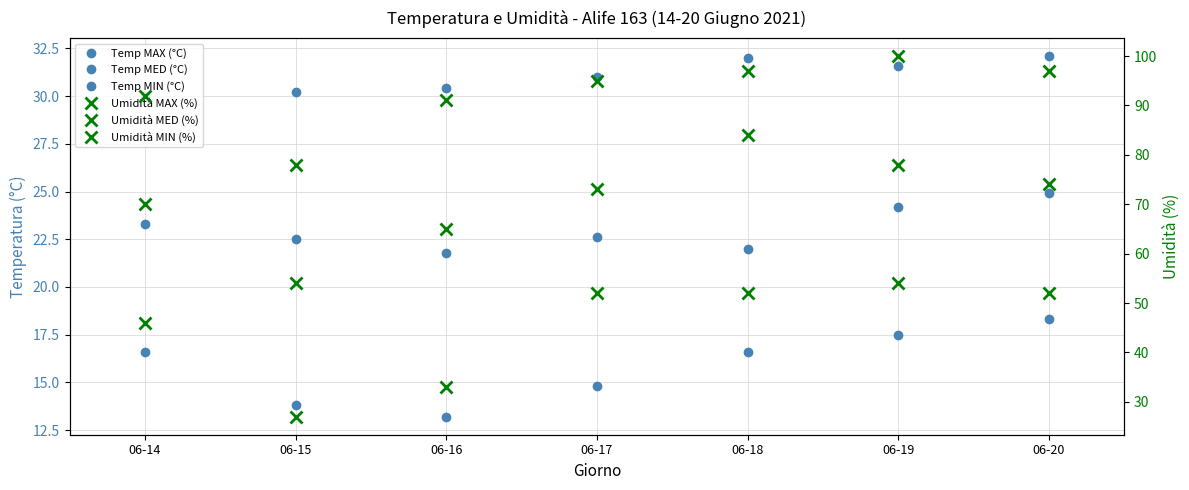

Reading right to left, what are all the values shown in this chart?

Temp MAX (°C): 06-20=32.1	06-19=31.6	06-18=32.0	06-17=31.0	06-16=30.4	06-15=30.2	06-14=30.0
Temp MED (°C): 06-20=24.9	06-19=24.2	06-18=22.0	06-17=22.6	06-16=21.8	06-15=22.5	06-14=23.3
Temp MIN (°C): 06-20=18.3	06-19=17.5	06-18=16.6	06-17=14.8	06-16=13.2	06-15=13.8	06-14=16.6
Umidità MAX (%): 06-20=97.0	06-19=100.0	06-18=97.0	06-17=95.0	06-16=91.0	06-15=78.0	06-14=92.0
Umidità MED (%): 06-20=74.0	06-19=78.0	06-18=84.0	06-17=73.0	06-16=65.0	06-15=54.0	06-14=70.0
Umidità MIN (%): 06-20=52.0	06-19=54.0	06-18=52.0	06-17=52.0	06-16=33.0	06-15=27.0	06-14=46.0